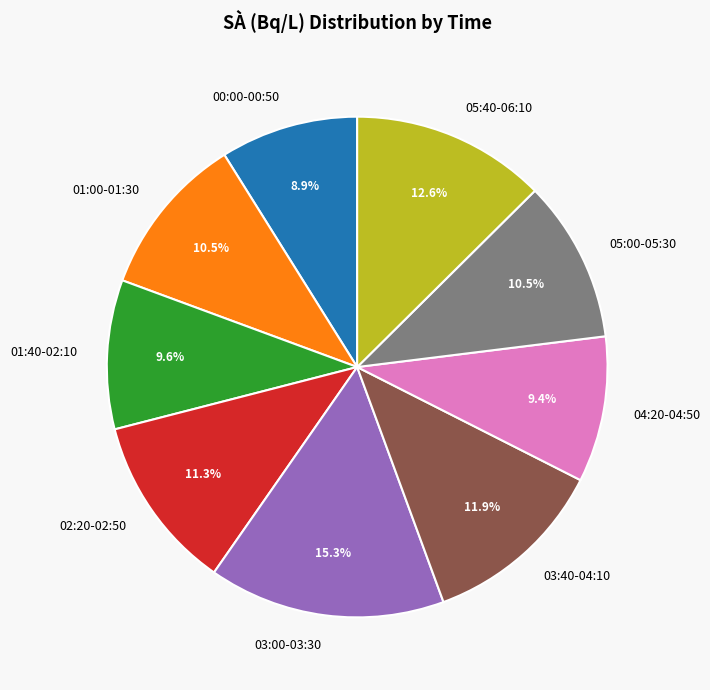

Approximately how many times larger is the value at 02:20-02:50 compared to 04:20-04:50?

1.2